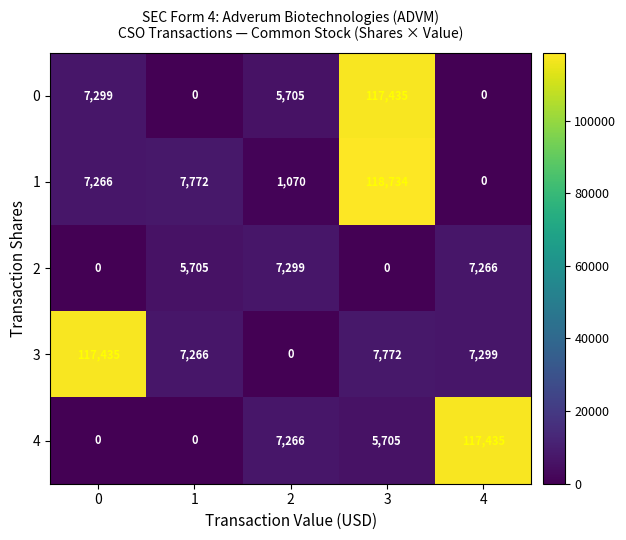

What is the greatest value displayed?

118734